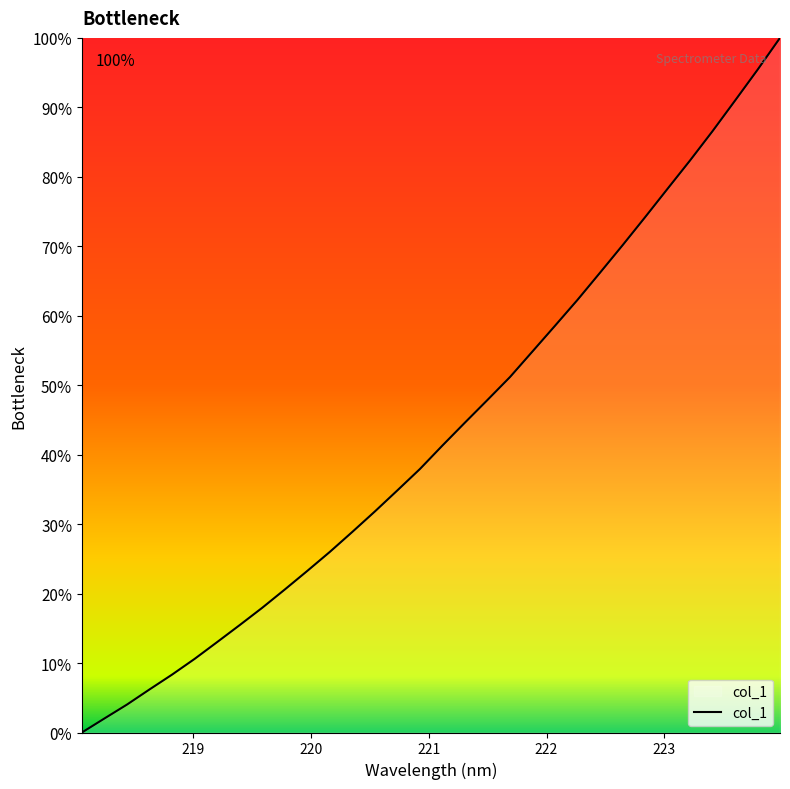

What is the difference between the maximum and minimum values?

100.0